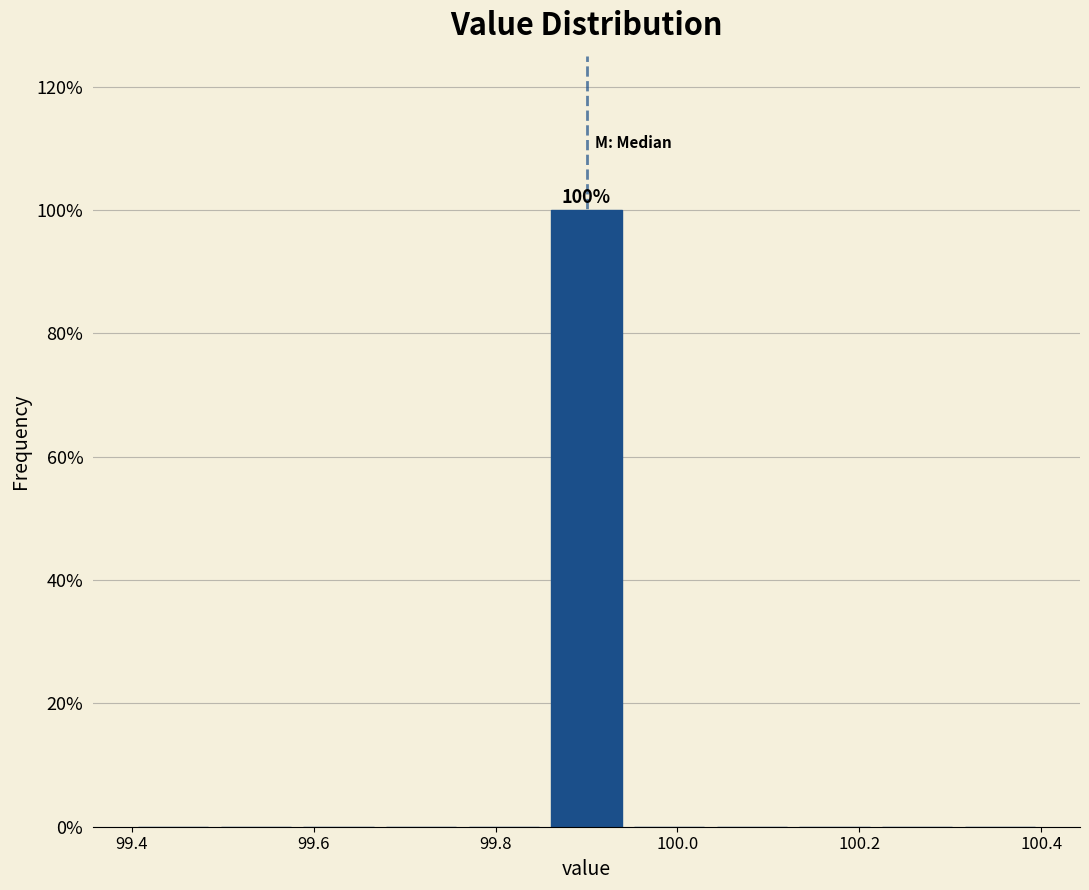

Over which range of the x-axis is the bar tallest?

99.86 to 99.94